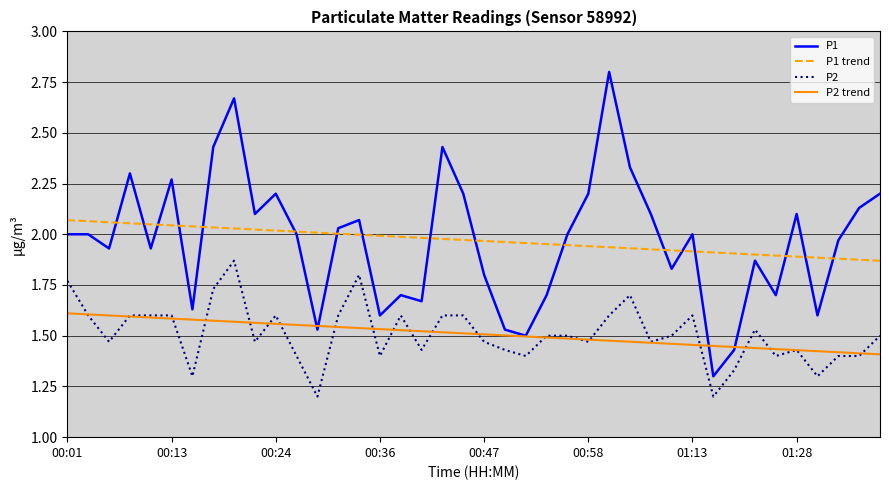

What is the smallest value displayed?

1.2